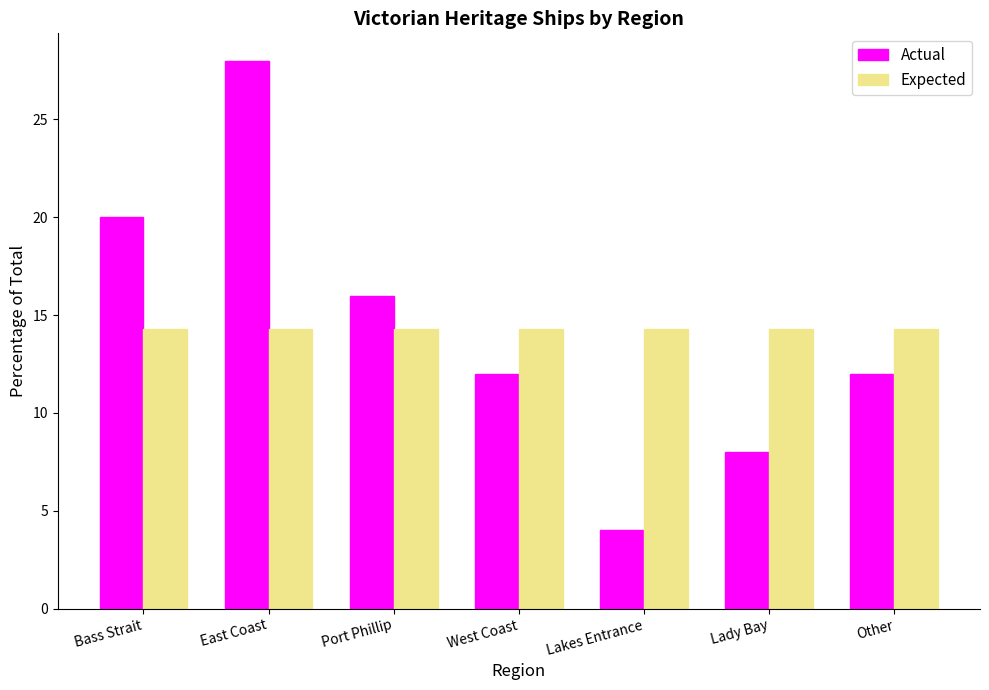

True or false: Actual has a value of 20.0 at Bass Strait.

True